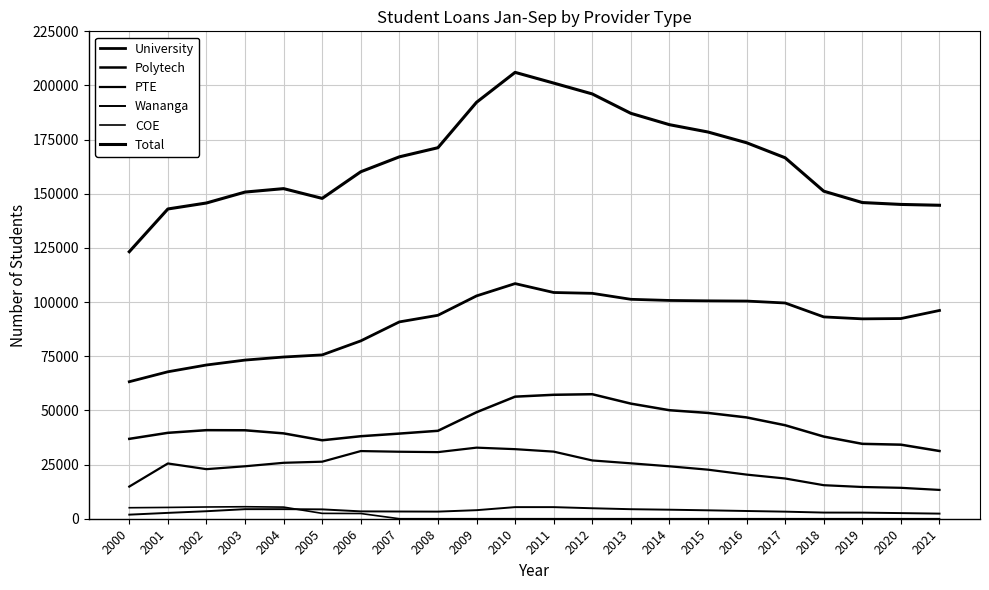

The value of COE at 2021 is -3001. True or false?

False